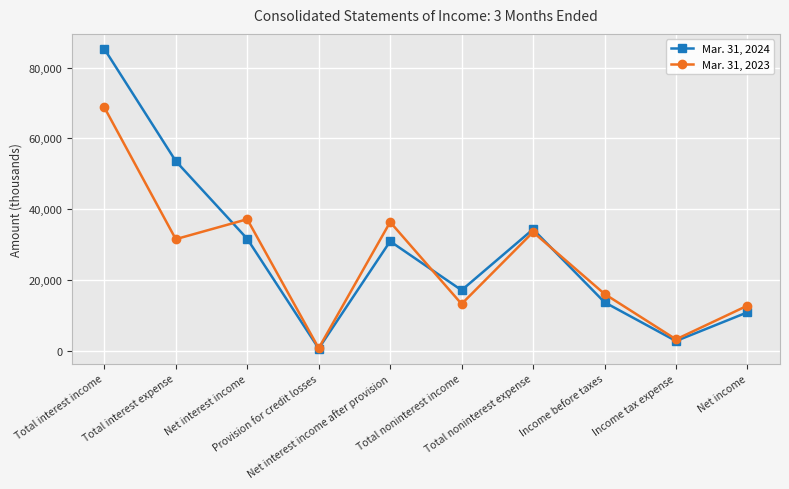

What is the total value across all series at Net interest income?

68858